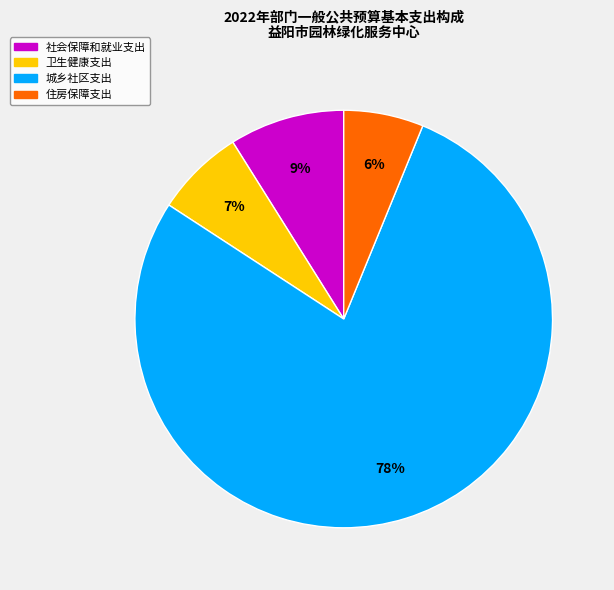

The 住房保障支出 slice represents 1% of the pie. True or false?

False